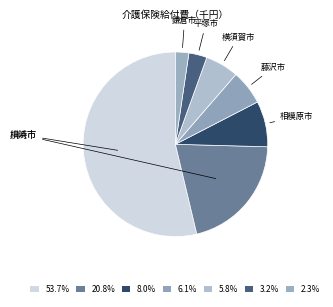

True or false: 平塚市 accounts for 3% of the total.

True